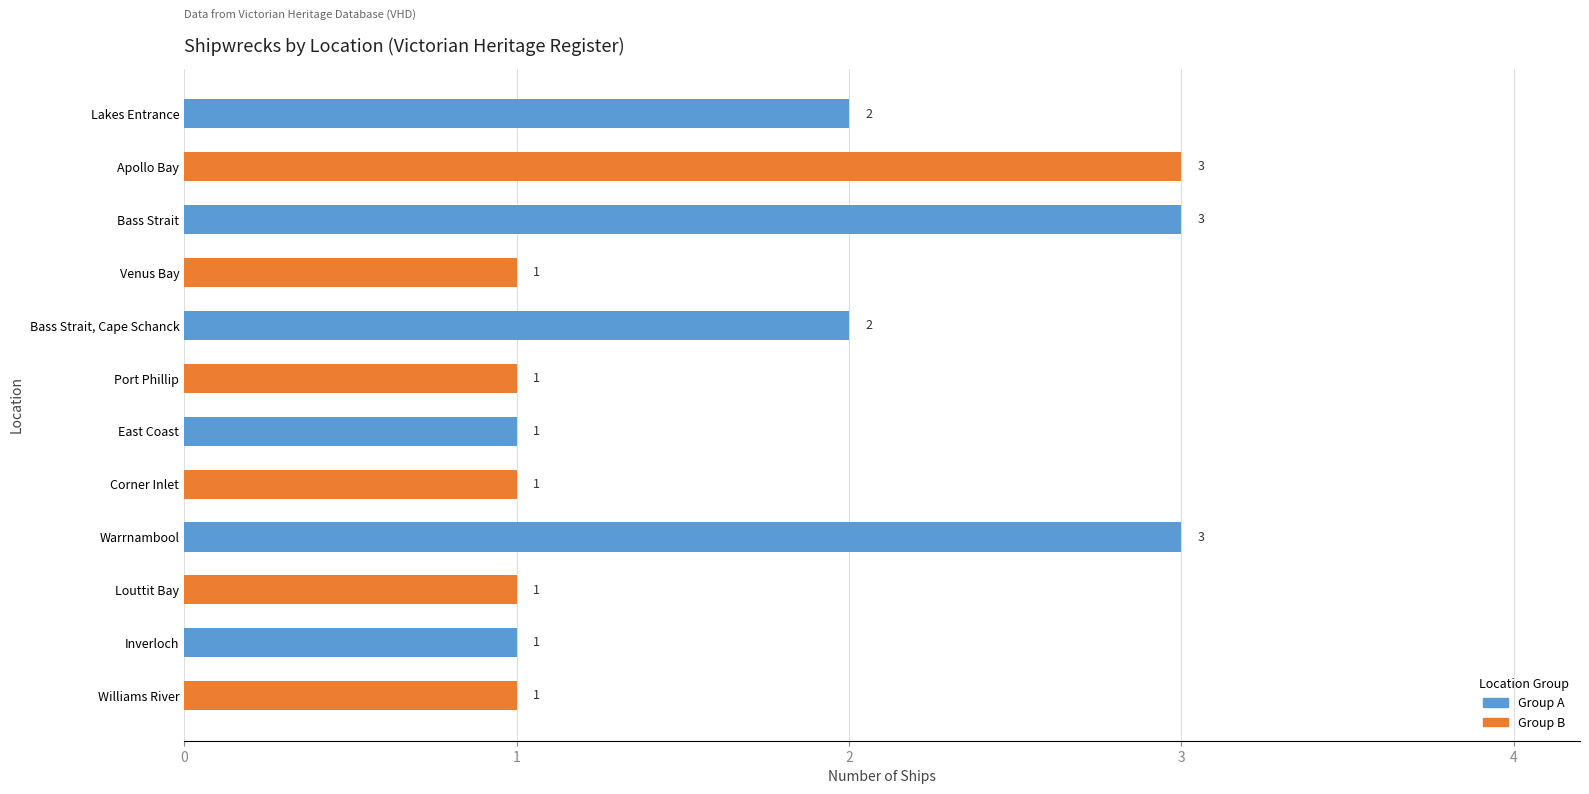

What is the greatest value displayed?

3